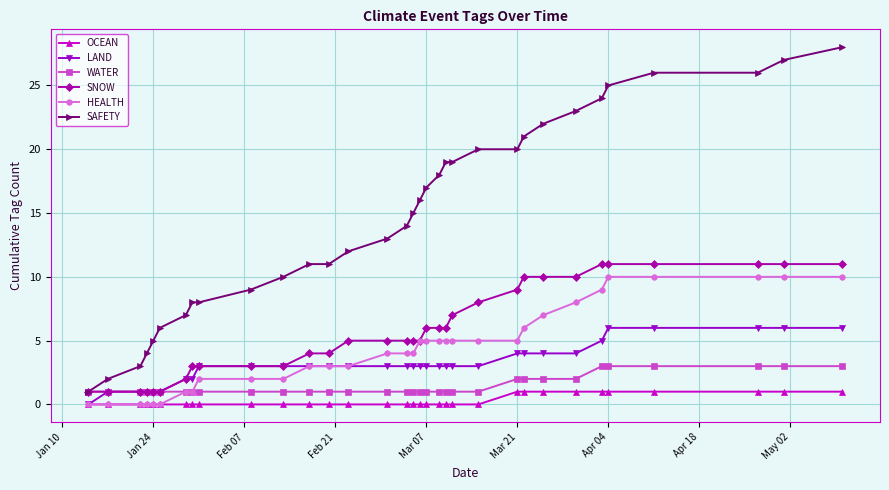

Rank the series by their maximum value, from highest to lowest.

SAFETY, SNOW, HEALTH, LAND, WATER, OCEAN